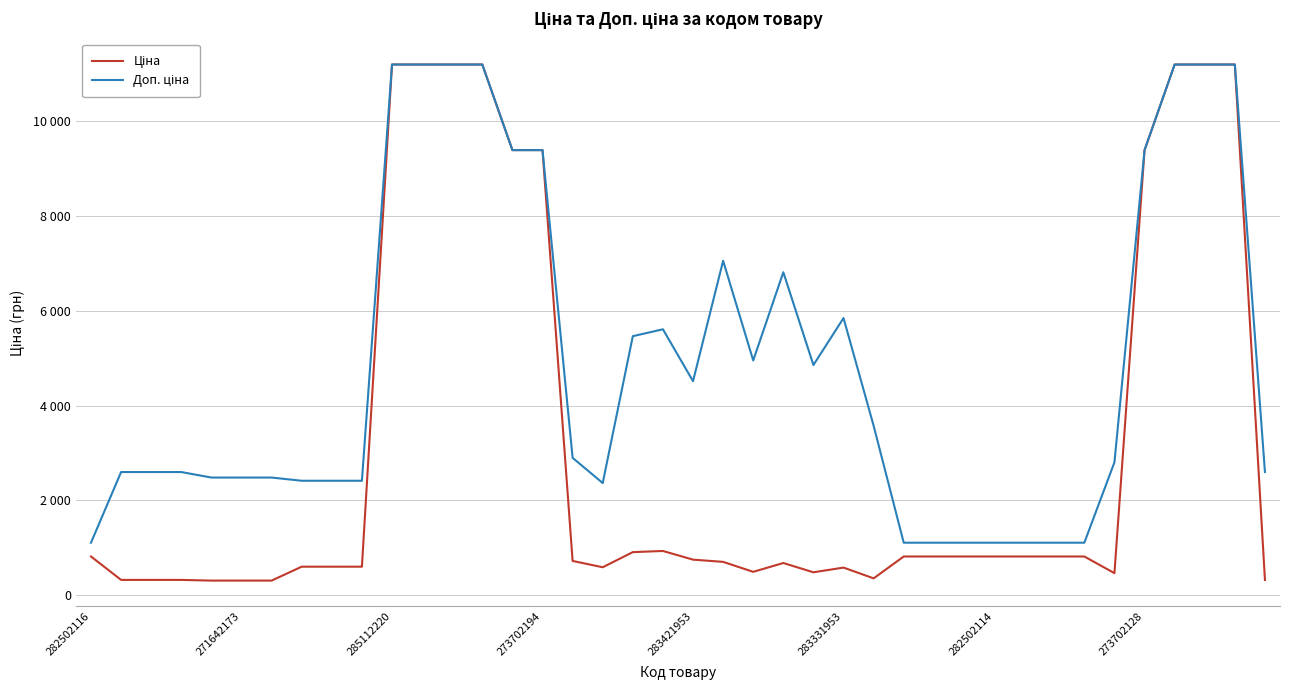

Which series has the largest total across all categories?

Доп. ціна